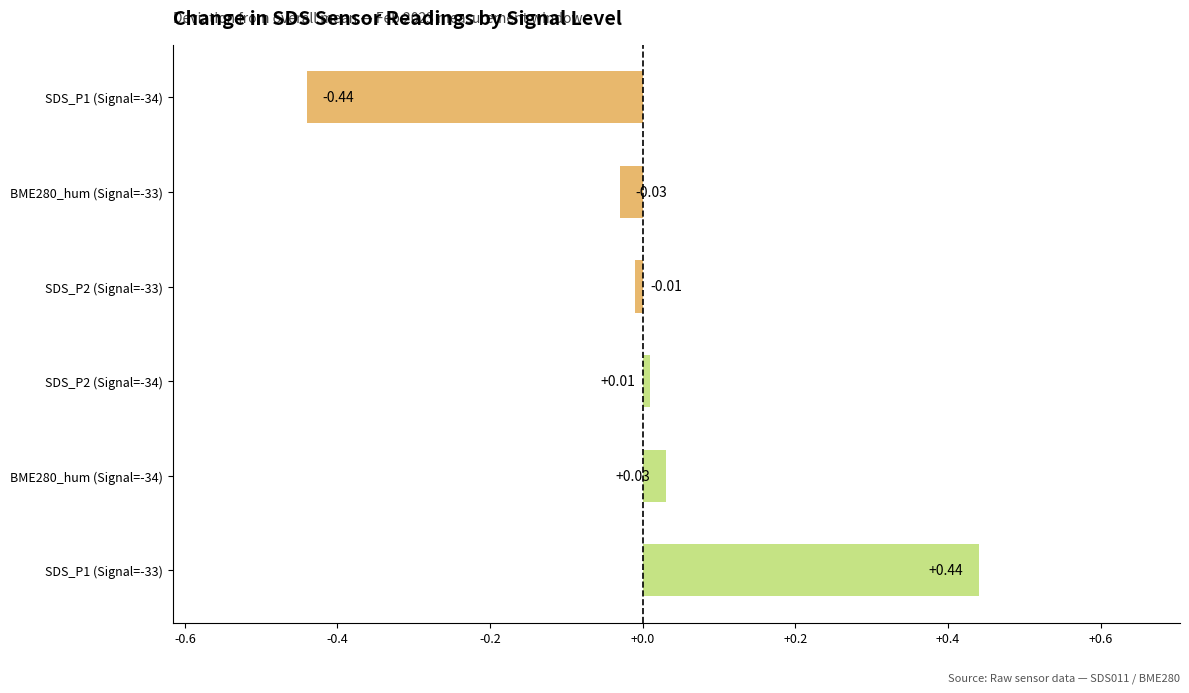

How many bars are there in total?

6